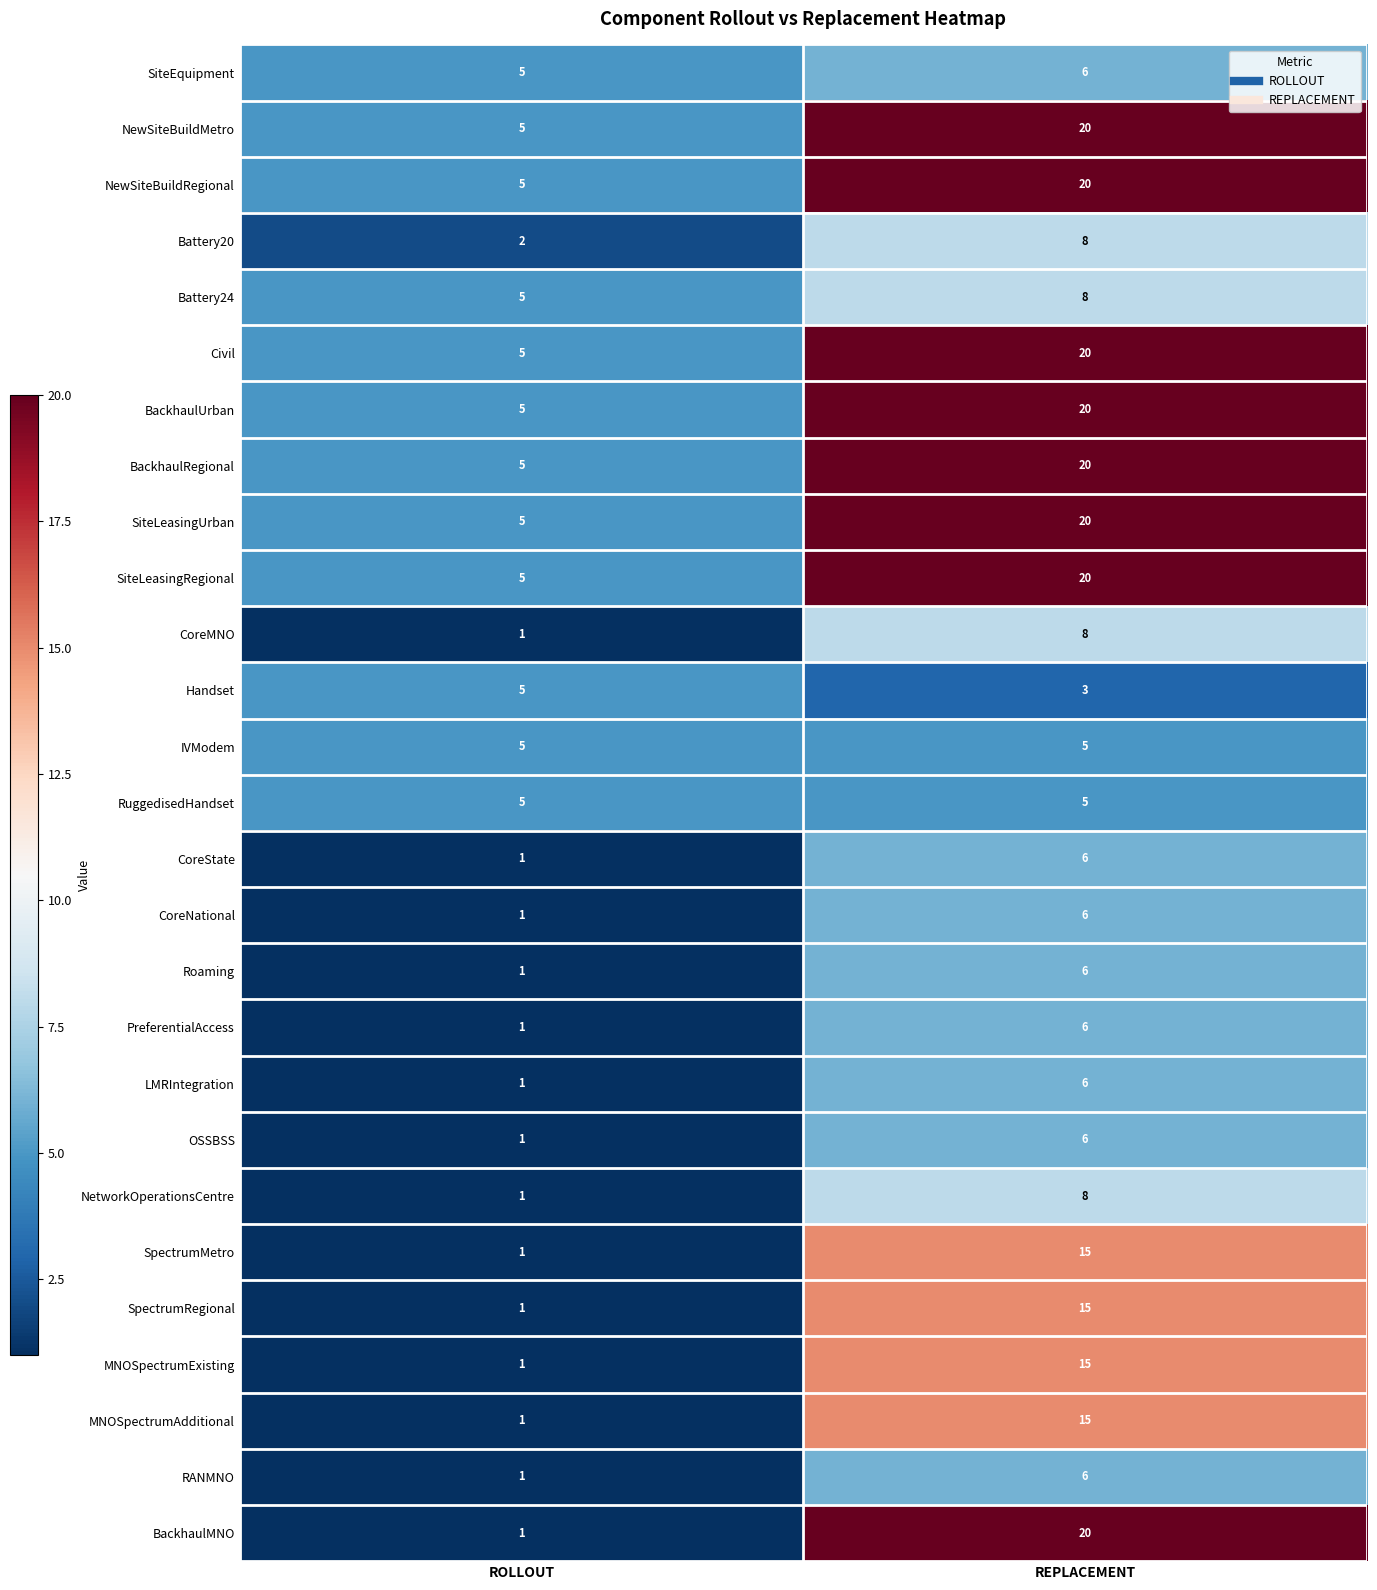

What is the difference between the highest and lowest values at REPLACEMENT?

17